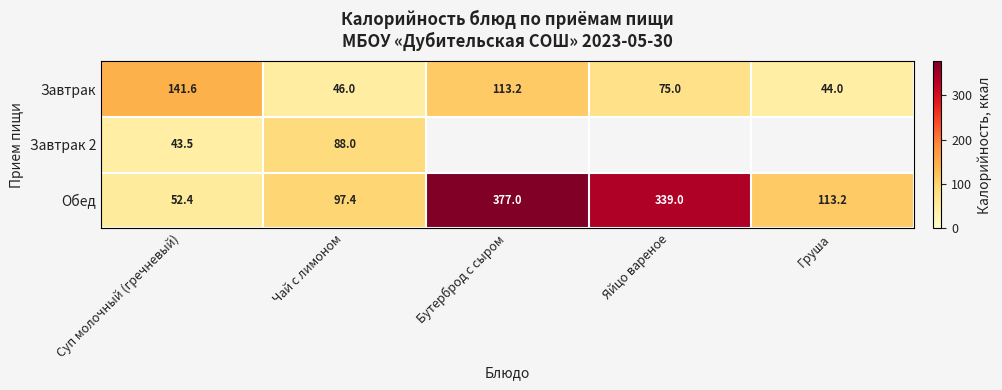

Is it true that Обед equals 339.0 at Яйцо вареное?

True